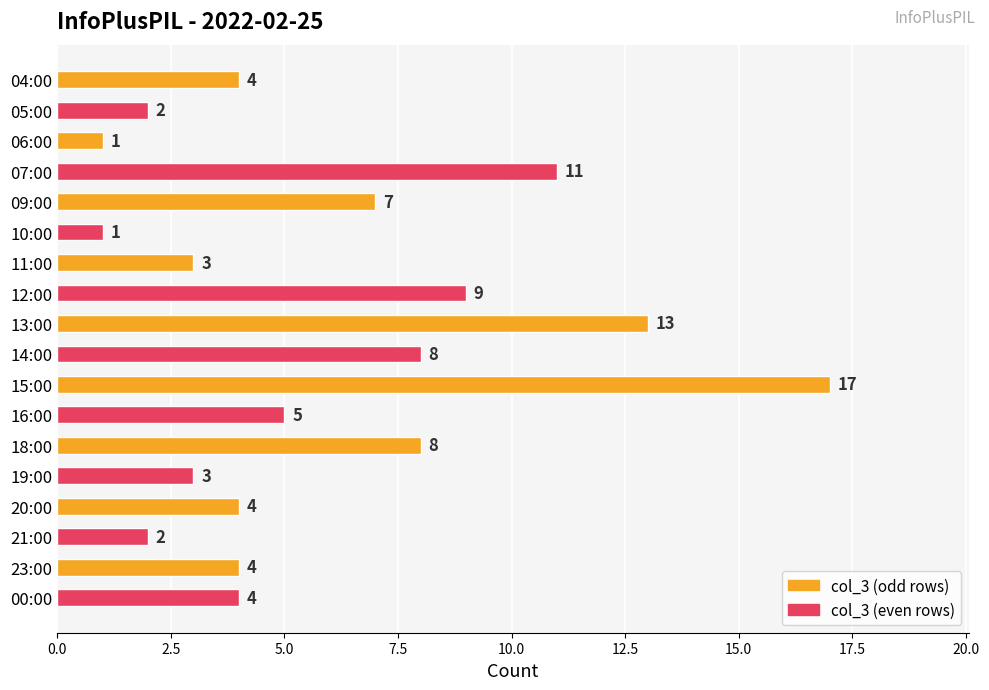

True or false: the data shows 3 at 11:00.

True